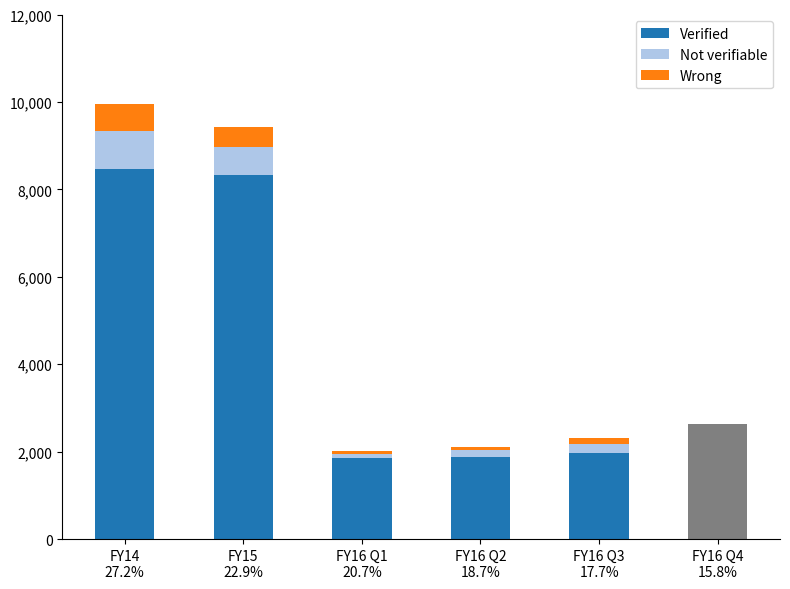

What is the value of the Verified bar at the 2nd from the left?

8336.0